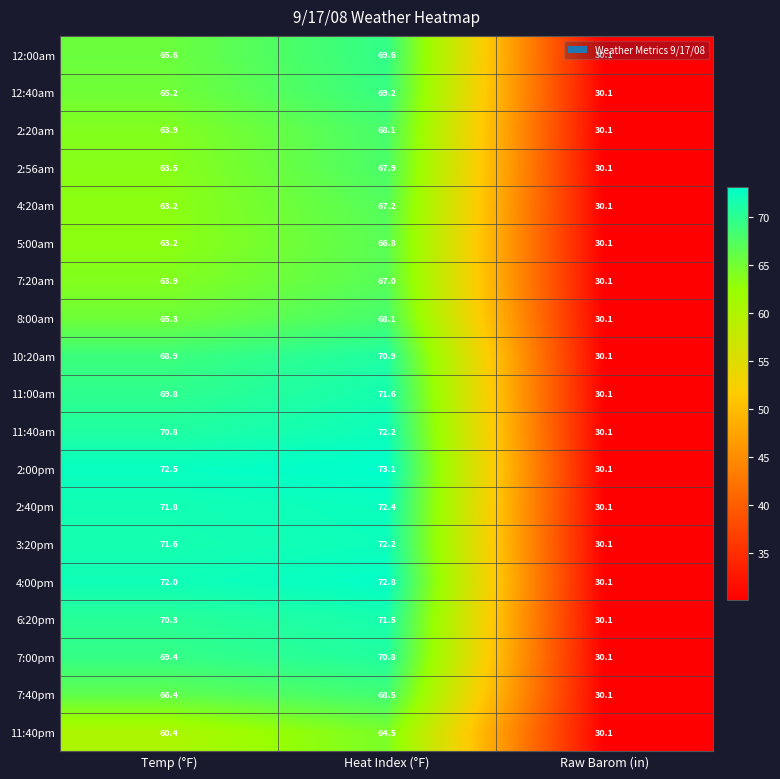

The value of 4:00pm at Heat Index (°F) is 72.8. True or false?

True